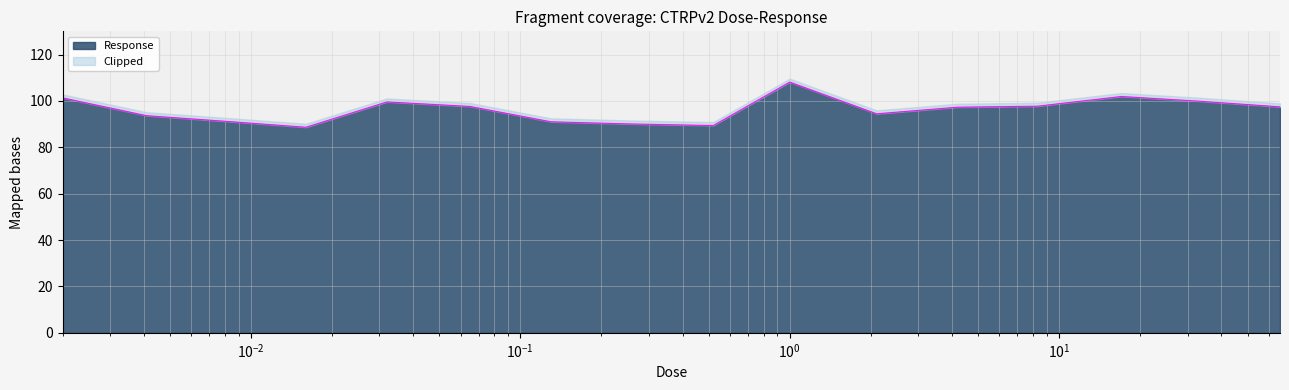

What is the highest value of the Response series?

108.1